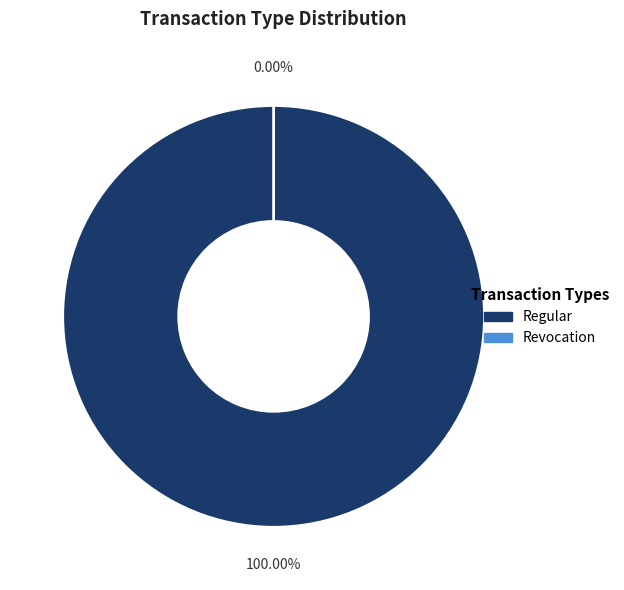

The Revocation slice represents 0% of the pie. True or false?

True